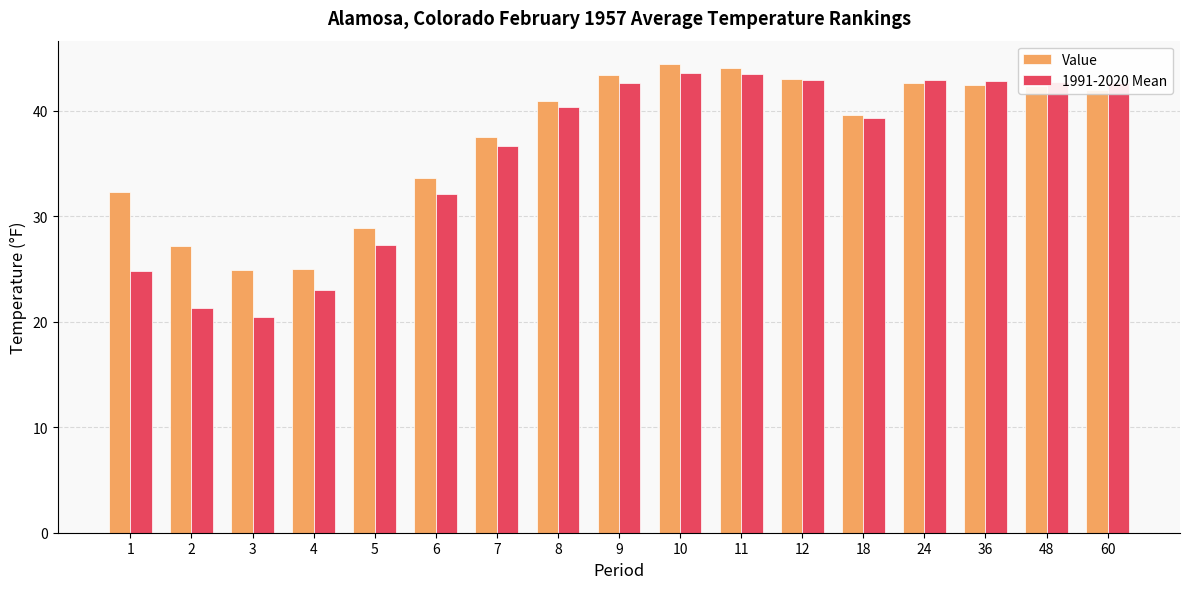

How many series are shown in this chart?

2